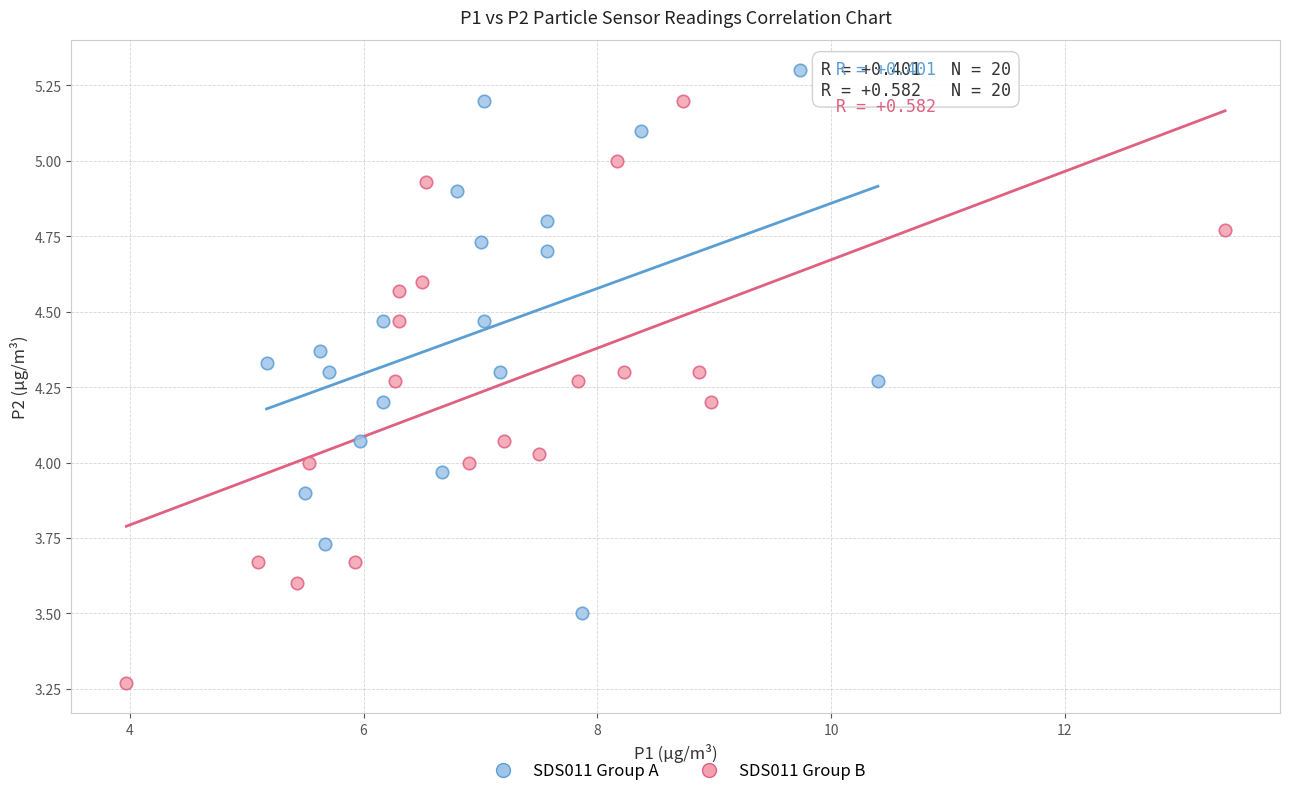

Which series reaches the maximum Y coordinate?

SDS011 Group A